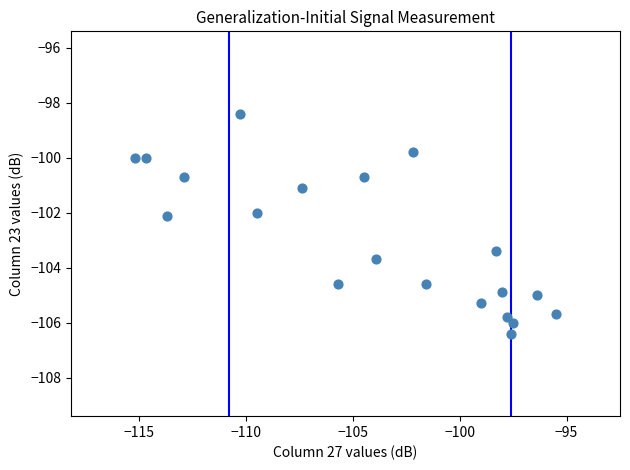

What is the range of X values (max minus min)?

19.7